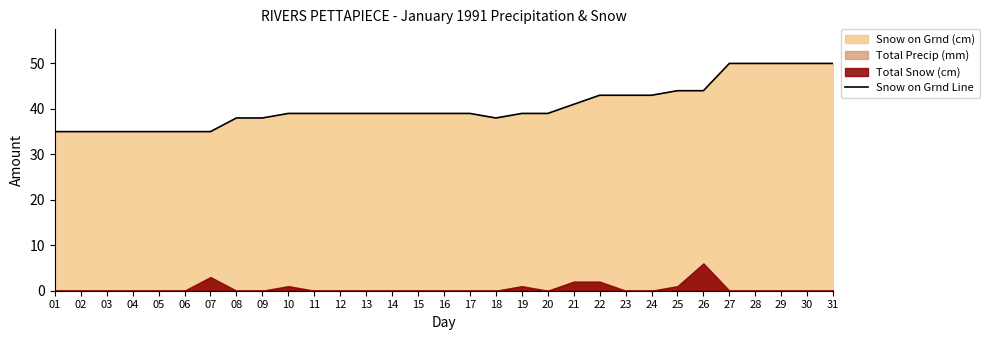

What is the sum of all values?

1257